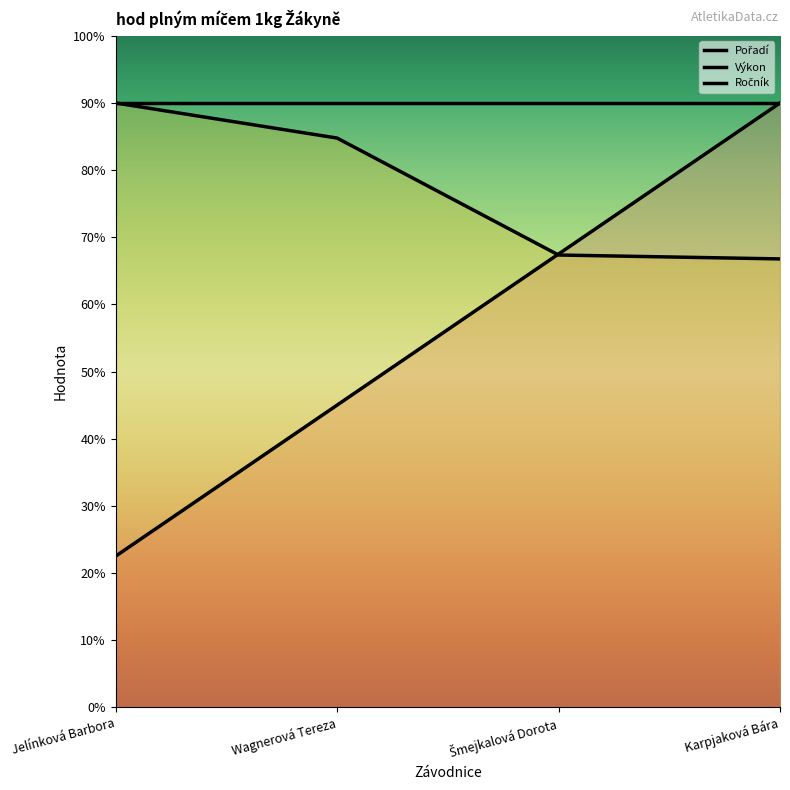

Reading right to left, extract all data points from this chart.

Pořadí: Karpjaková Bára=9.0	Šmejkalová Dorota=6.8	Wagnerová Tereza=4.5	Jelínková Barbora=2.2
Výkon: Karpjaková Bára=6.7	Šmejkalová Dorota=6.7	Wagnerová Tereza=8.5	Jelínková Barbora=9.0